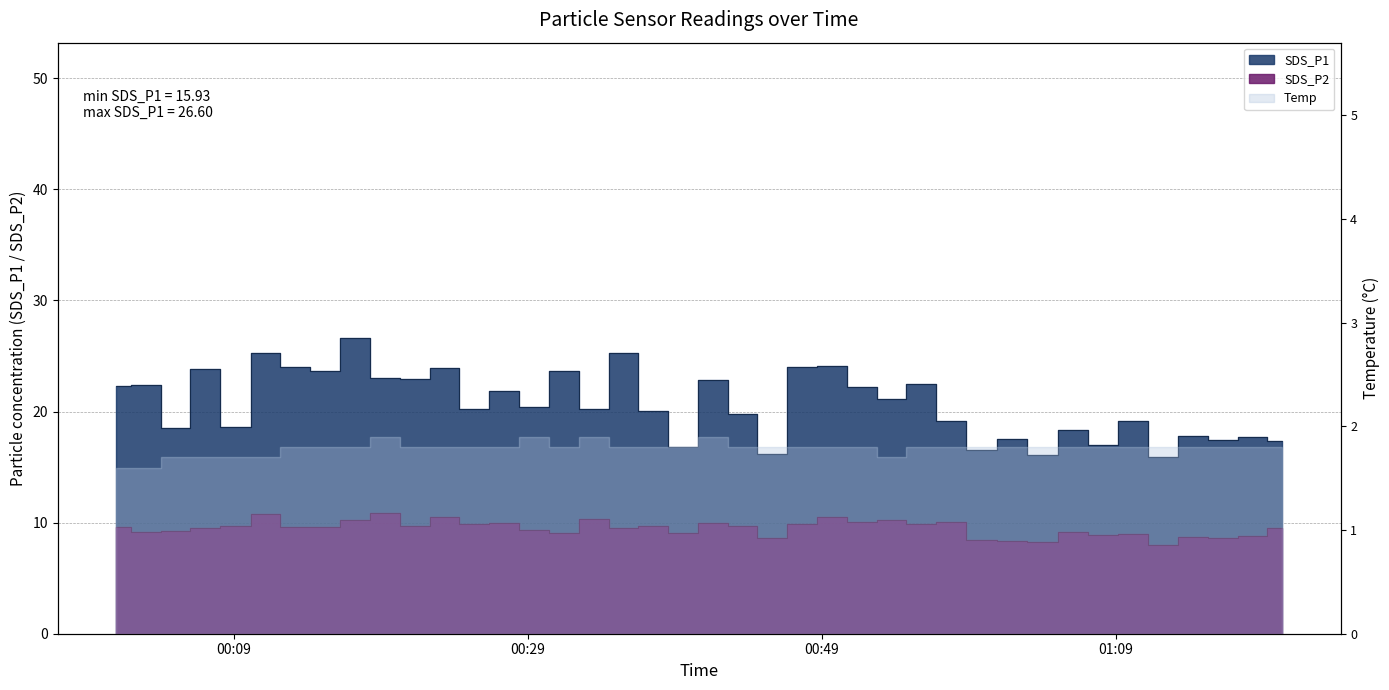

At how many categories does at least one series exceed 21?

19